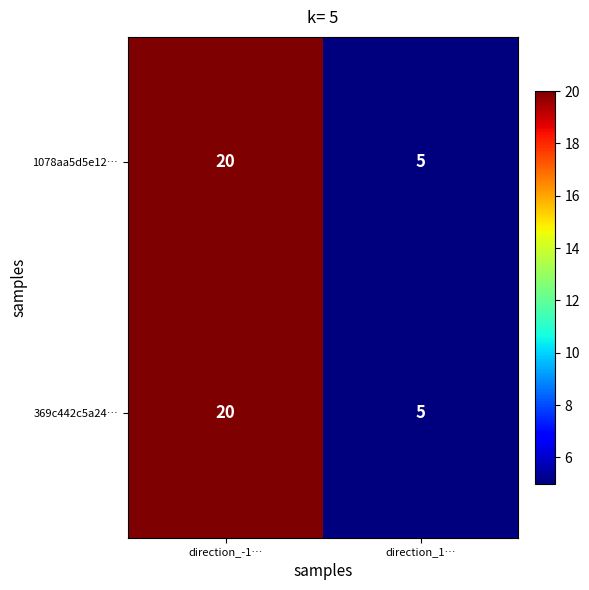

At which category is the sum across all series the highest?

direction_-1…